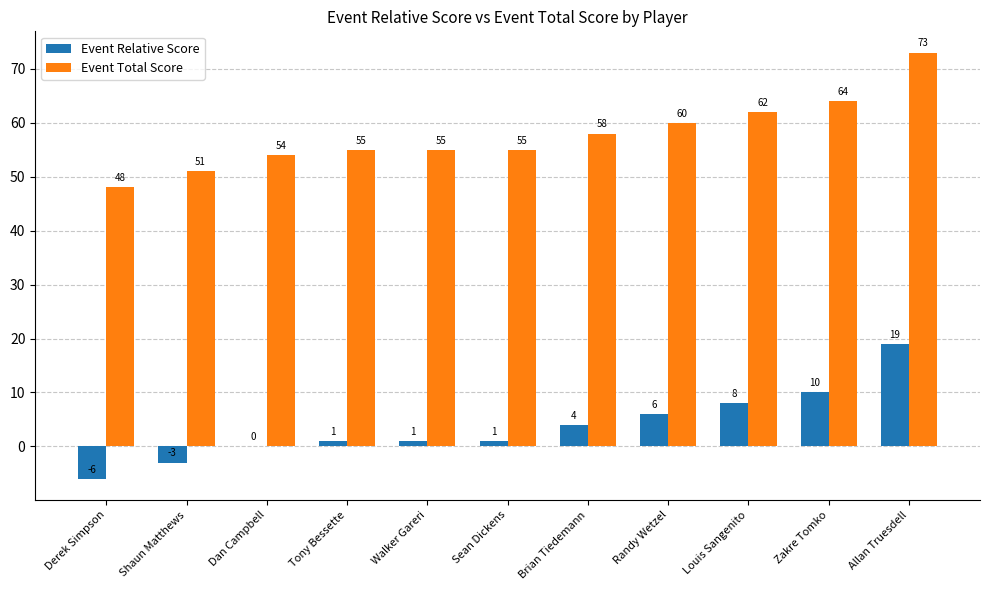

How many series are shown in this chart?

2